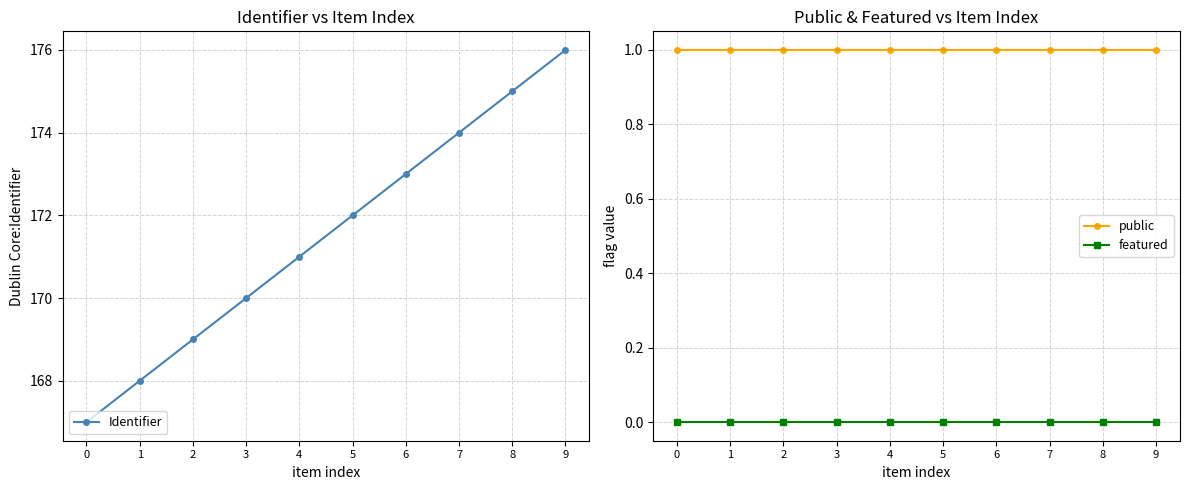

At 2, list the series in order from largest to smallest.

Identifier, public, featured